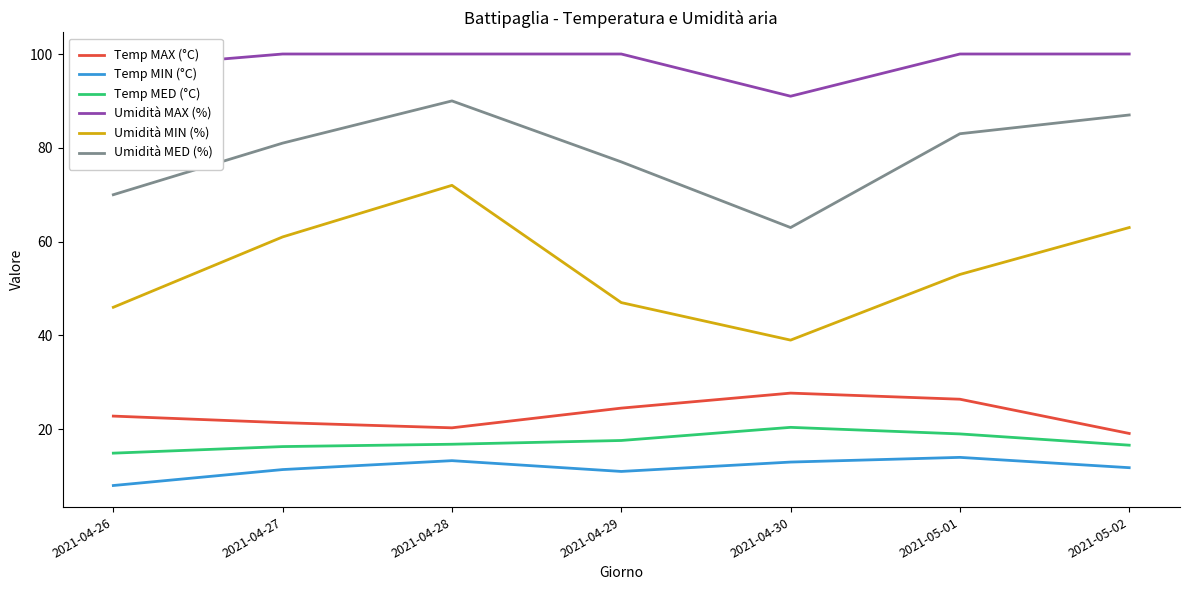

Which series has the largest range (max minus min)?

Umidità MIN (%)